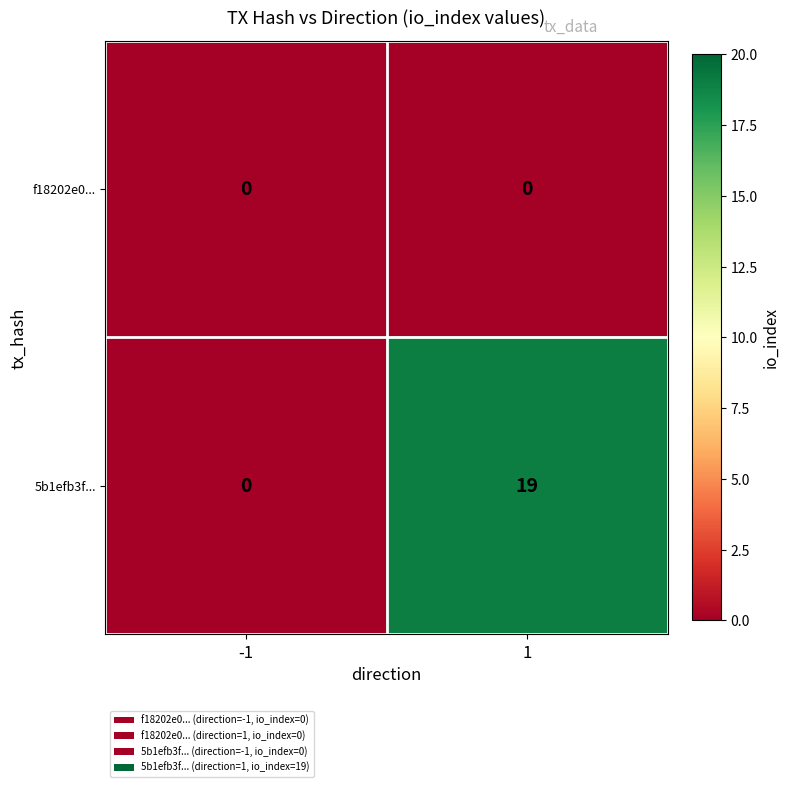

What is the greatest value displayed?

19